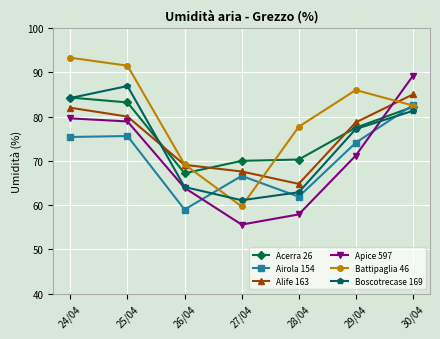

What is the average value of the Battipaglia 46 series?

80.0